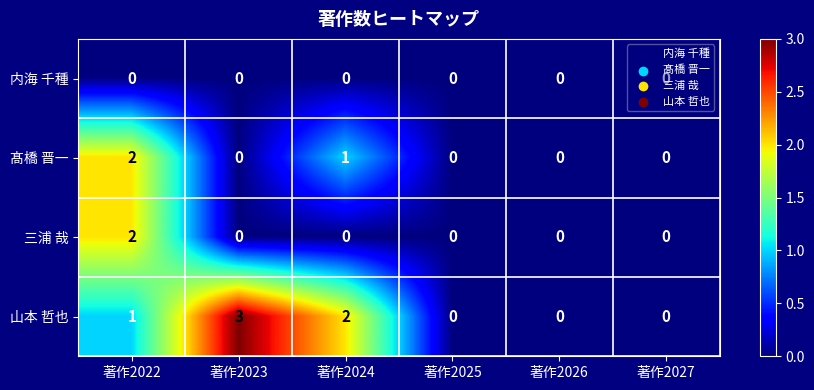

Rank the series by their average value, from lowest to highest.

内海 千種, 三浦 哉, 髙橋 晋一, 山本 哲也